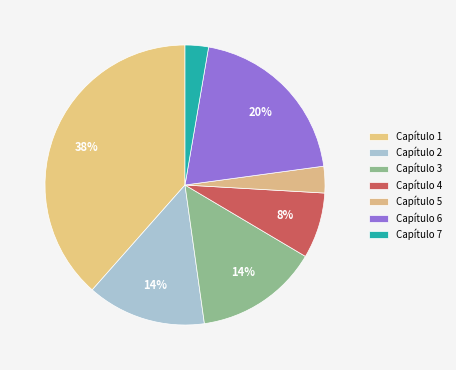

Is the sum of Capítulo 4 and Capítulo 2 greater than half?

No